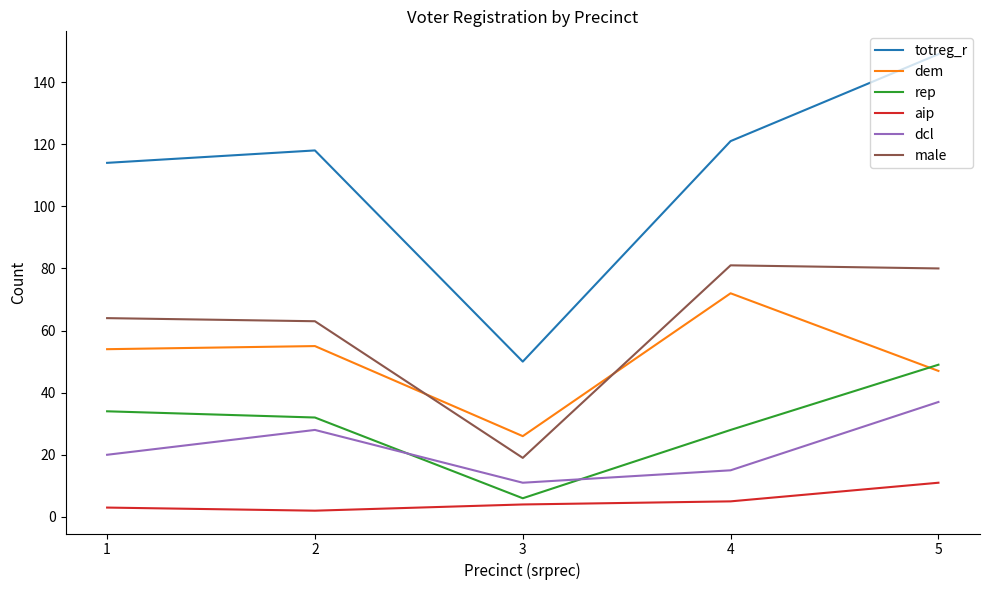

The male series shows 80 at 5. True or false?

True